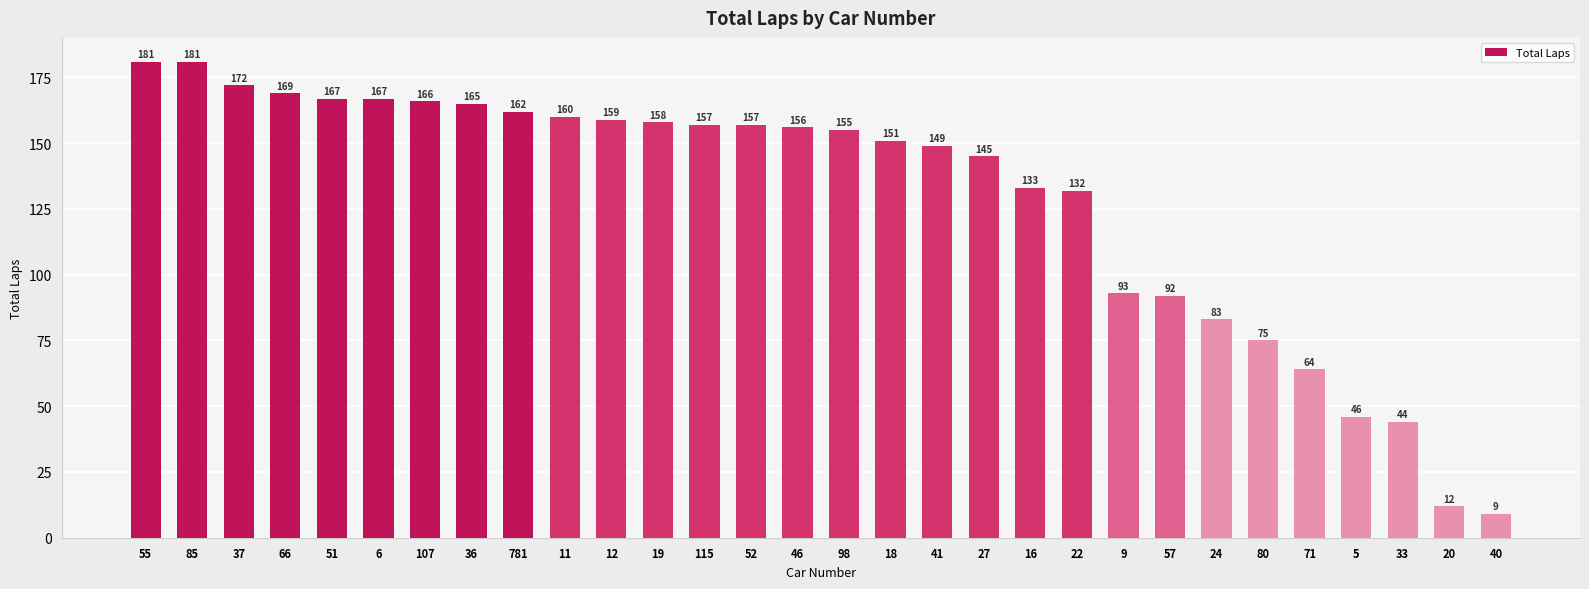

The value at 41 is 149. True or false?

True